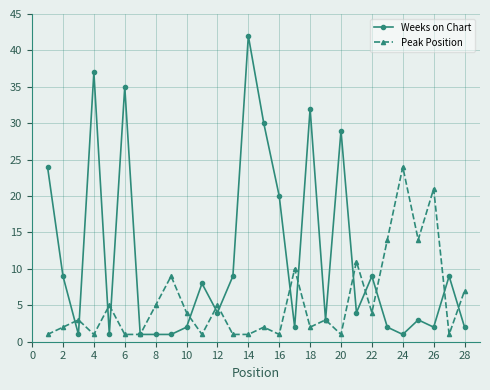

True or false: Weeks on Chart has more than 2 points higher than both neighbors.

True